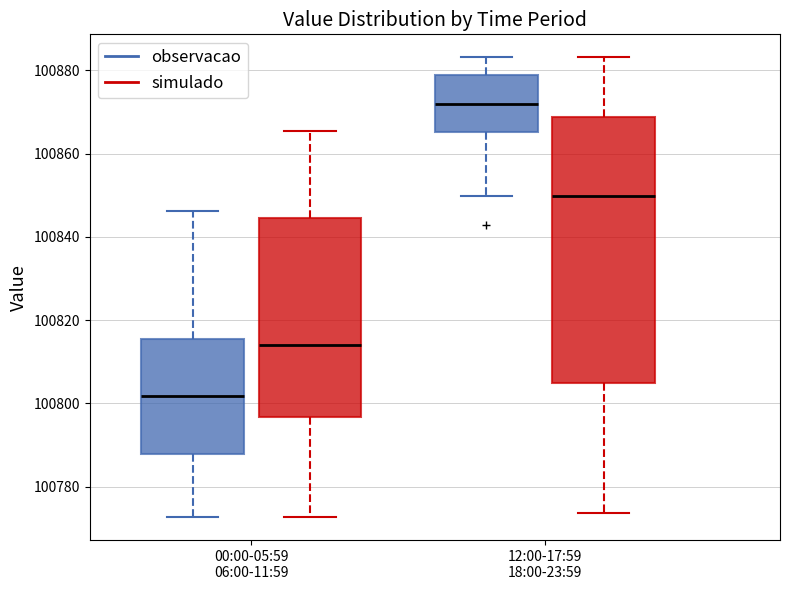

Reading left to right, read every box against the y-axis: the position of its median line, the range the box covers, and the ends of its whiskers. The values are not printed on the chart, so give them approximately, as read against the axis.

00:00-05:59 06:00-11:59 (observacao): median 100802, box 100788 to 100816, whiskers 100772 to 100846
00:00-05:59 06:00-11:59 (simulado): median 100814, box 100796 to 100844, whiskers 100772 to 100866
12:00-17:59 18:00-23:59 (observacao): median 100872, box 100866 to 100878, whiskers 100850 to 100884
12:00-17:59 18:00-23:59 (simulado): median 100850, box 100804 to 100868, whiskers 100774 to 100884